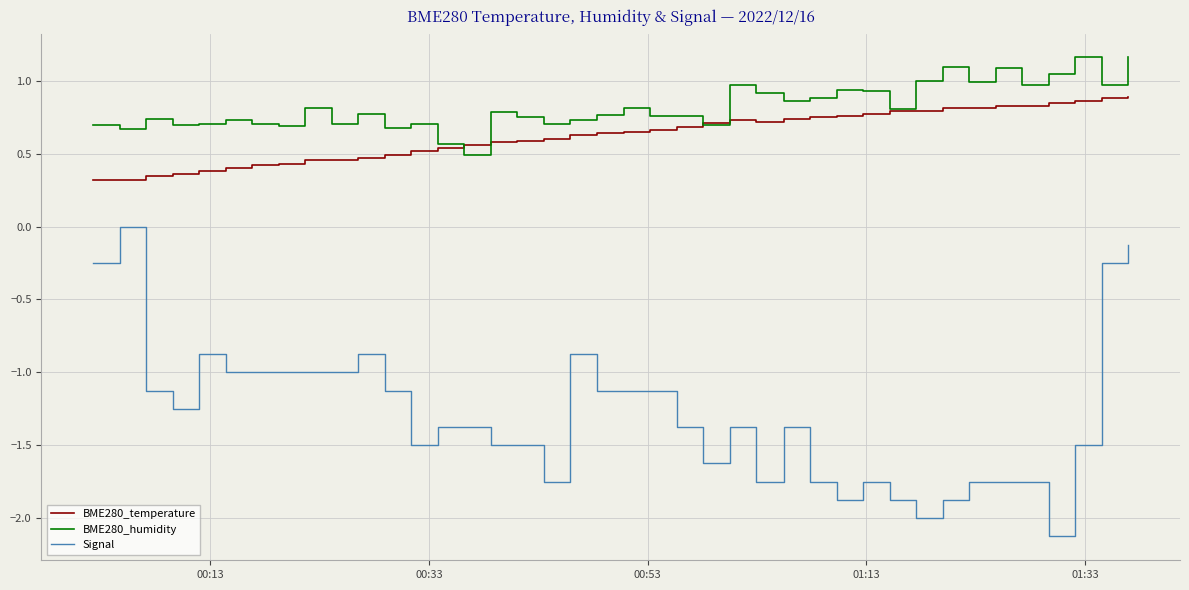

What is the minimum value shown in the chart?

-2.1